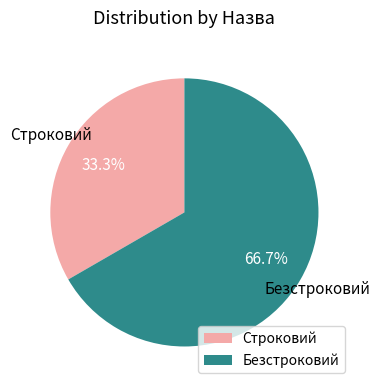

To the nearest percent, what is the average slice percentage?

50%